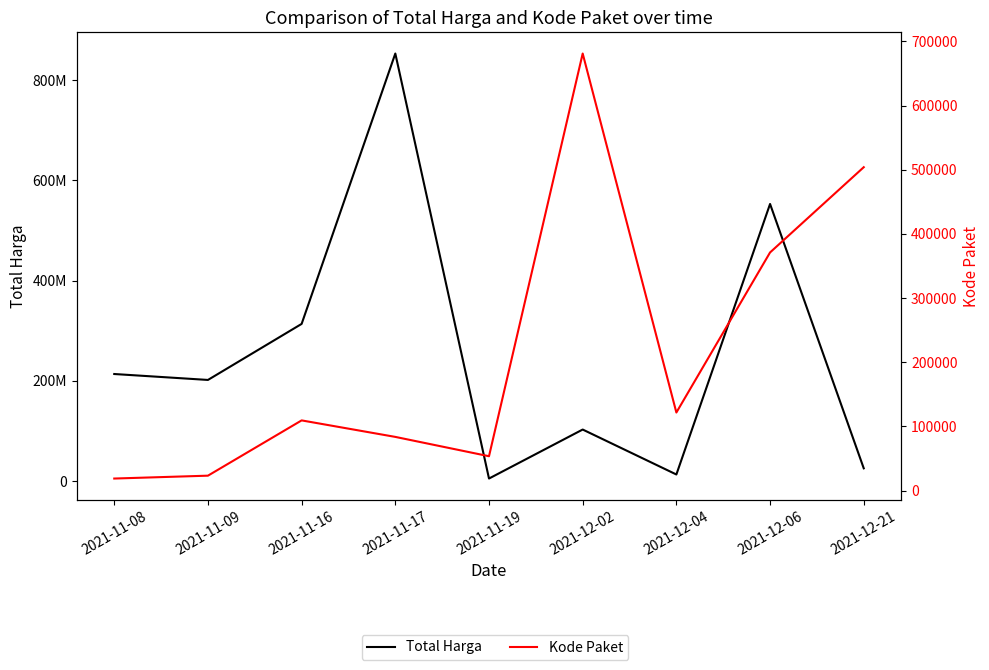

What is the highest value of the Total Harga series?

853274000